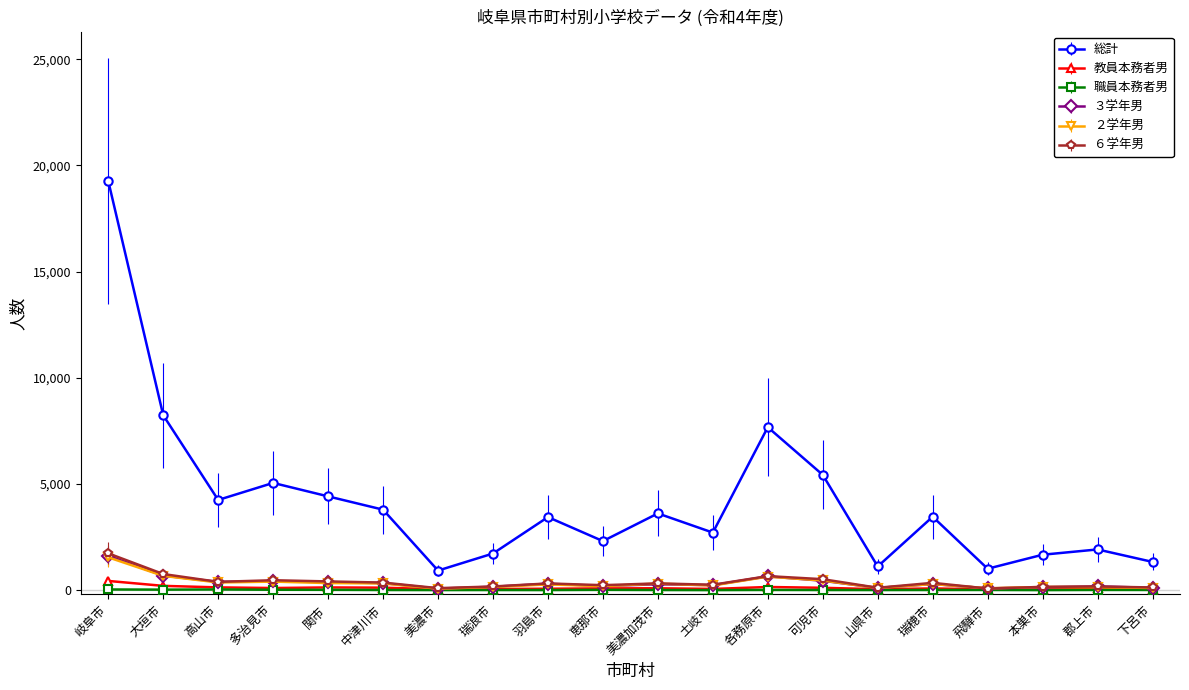

Which series has the largest range (max minus min)?

総計